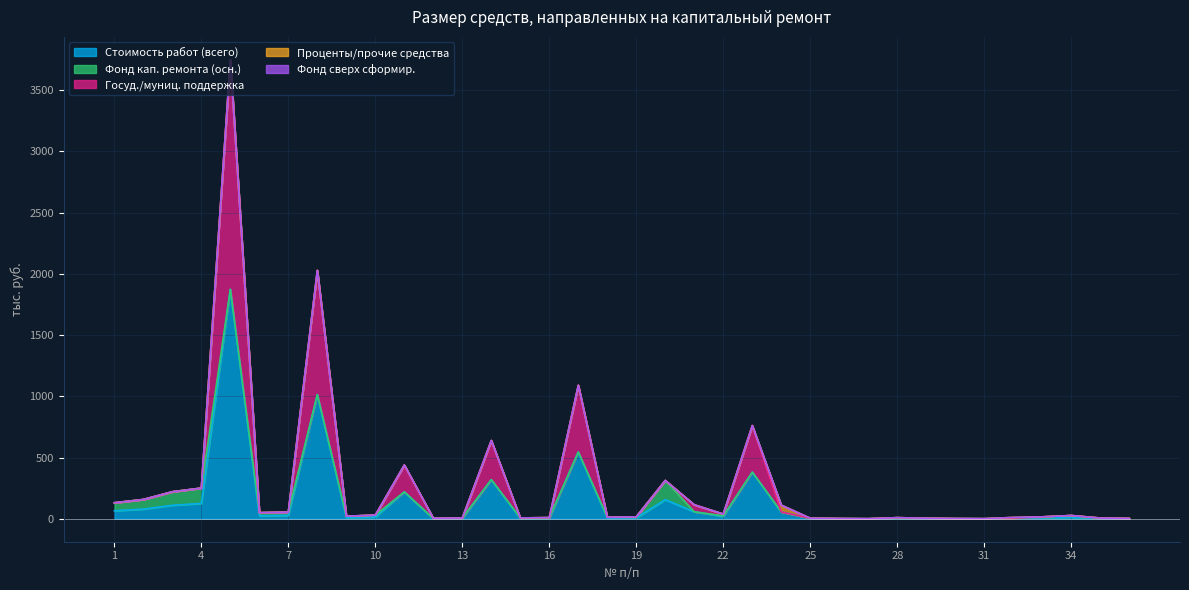

Rank the series at 4 from lowest to highest value.

Госуд./муниц. поддержка, Проценты/прочие средства, Фонд сверх сформир., Стоимость работ (всего), Фонд кап. ремонта (осн.)